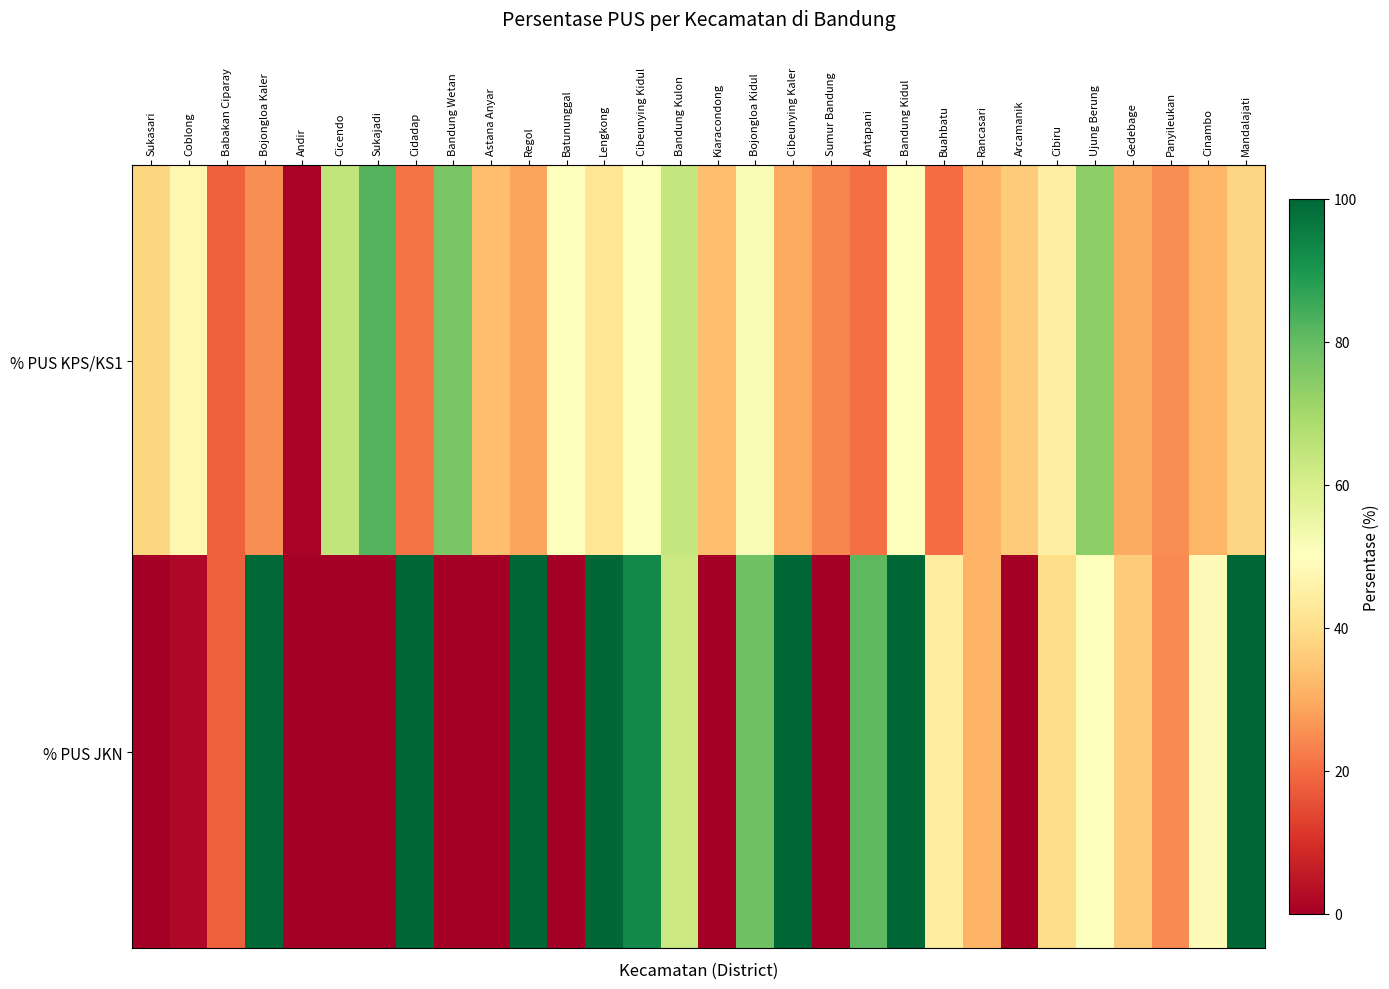

Reading left to right, transcribe all the data shown in this chart.

% PUS KPS/KS1: Sukasari=38.2	Coblong=47.4	Babakan Ciparay=18.3	Bojongloa Kaler=25.2	Andir=1.1	Cicendo=64.8	Sukajadi=82.0	Cidadap=21.3	Bandung Wetan=76.7	Astana Anyar=33.3	Regol=28.6	Batununggal=50.6	Lengkong=42.0	Cibeunying Kidul=50.5	Bandung Kulon=64.1	Kiaracondong=33.6	Bojongloa Kidul=51.7	Cibeunying Kaler=29.5	Sumur Bandung=23.9	Antapani=20.5	Bandung Kidul=50.4	Buahbatu=20.0	Rancasari=31.3	Arcamanik=36.1	Cibiru=44.7	Ujung Berung=73.8	Gedebage=29.7	Panyileukan=25.2	Cinambo=31.9	Mandalajati=37.6
% PUS JKN: Sukasari=0.0	Coblong=2.2	Babakan Ciparay=18.2	Bojongloa Kaler=99.5	Andir=0.0	Cicendo=0.0	Sukajadi=0.0	Cidadap=100.0	Bandung Wetan=0.0	Astana Anyar=0.0	Regol=100.0	Batununggal=0.0	Lengkong=100.0	Cibeunying Kidul=92.9	Bandung Kulon=62.8	Kiaracondong=0.0	Bojongloa Kidul=78.4	Cibeunying Kaler=99.9	Sumur Bandung=0.0	Antapani=80.9	Bandung Kidul=100.0	Buahbatu=43.9	Rancasari=31.3	Arcamanik=0.0	Cibiru=39.7	Ujung Berung=50.5	Gedebage=36.0	Panyileukan=24.7	Cinambo=48.6	Mandalajati=100.0